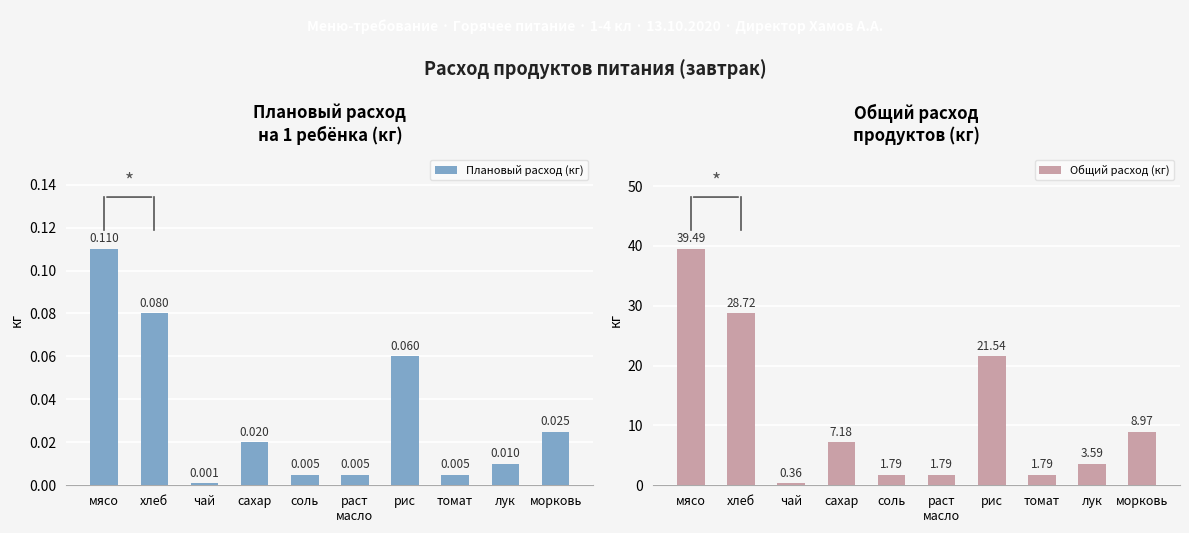

The Общий расход (кг) series shows 1.8 at раст
масло. True or false?

True